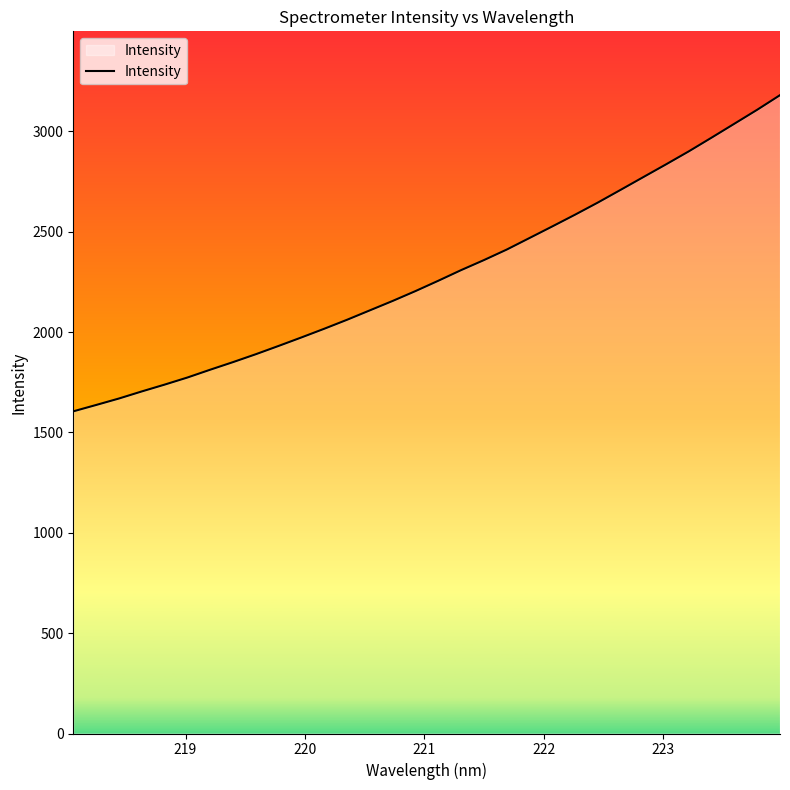

What is the greatest value displayed?

3180.8